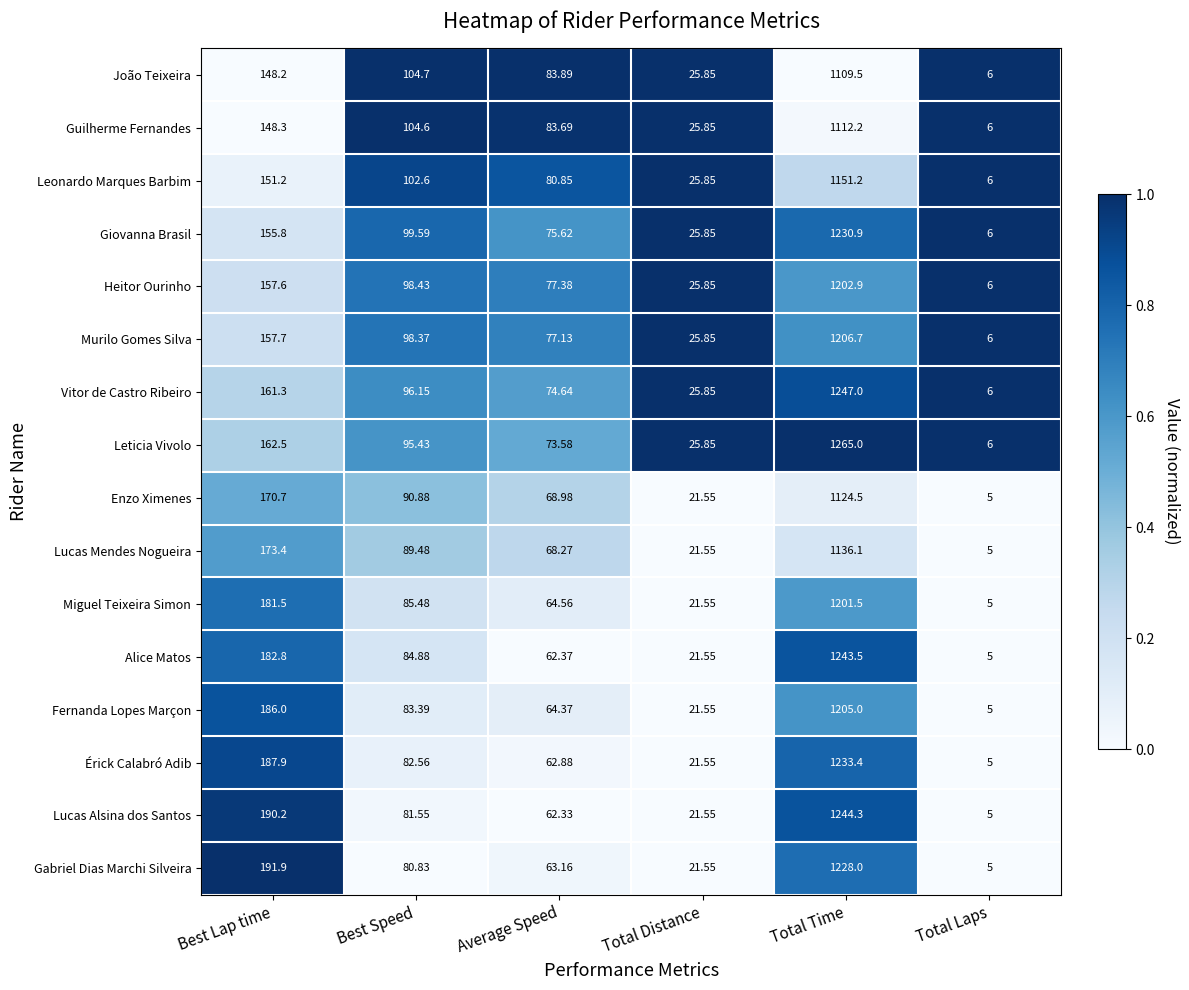

At which label does Guilherme Fernandes first exceed 104?

Best Lap time